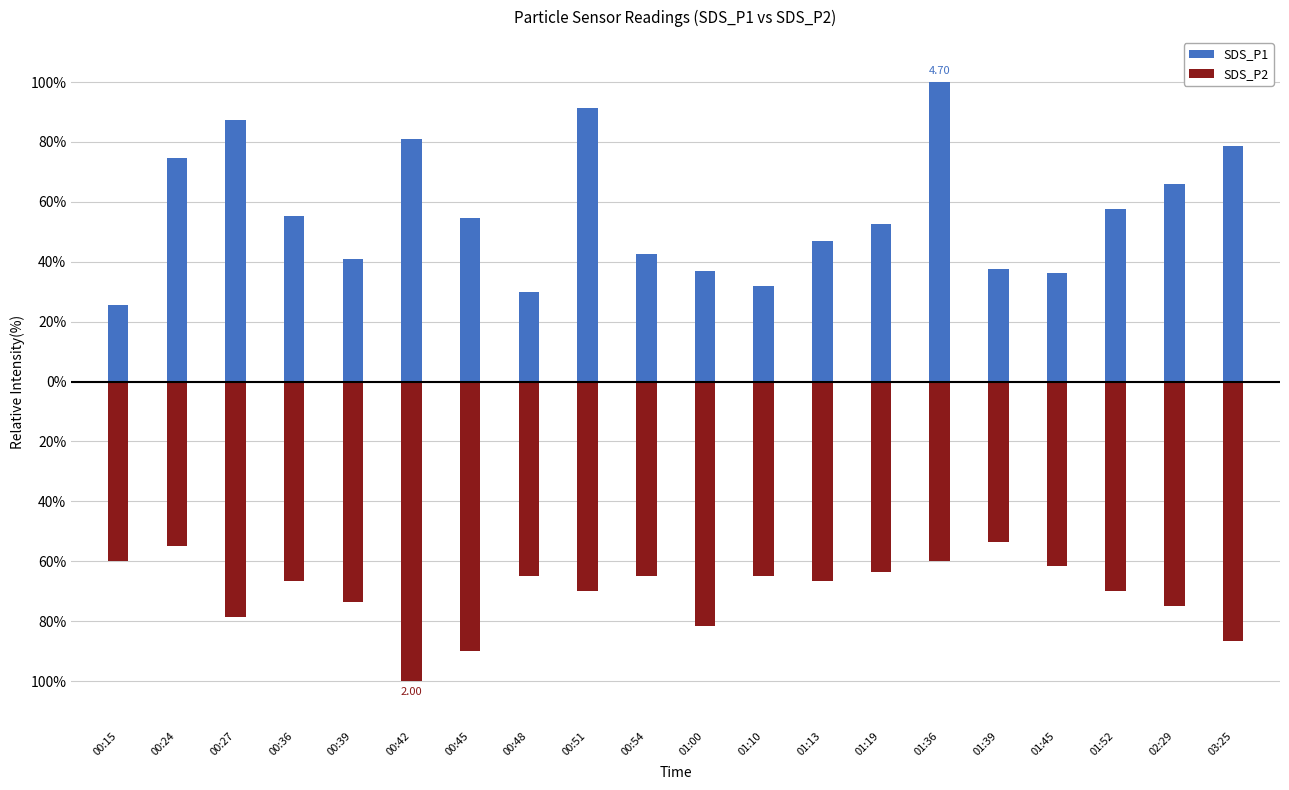

What is the lowest value of the SDS_P1 series?

25.5